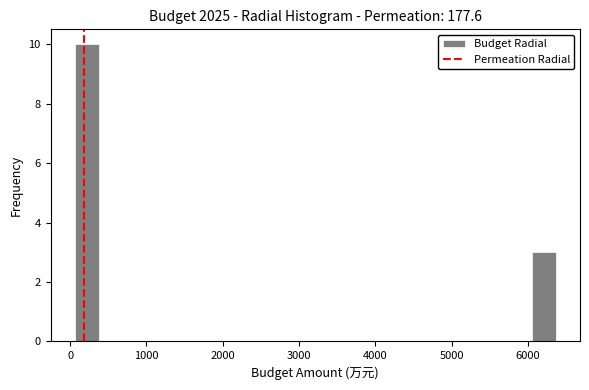

Read against the x-axis, roughly where is the centre of the tallest bar?

200